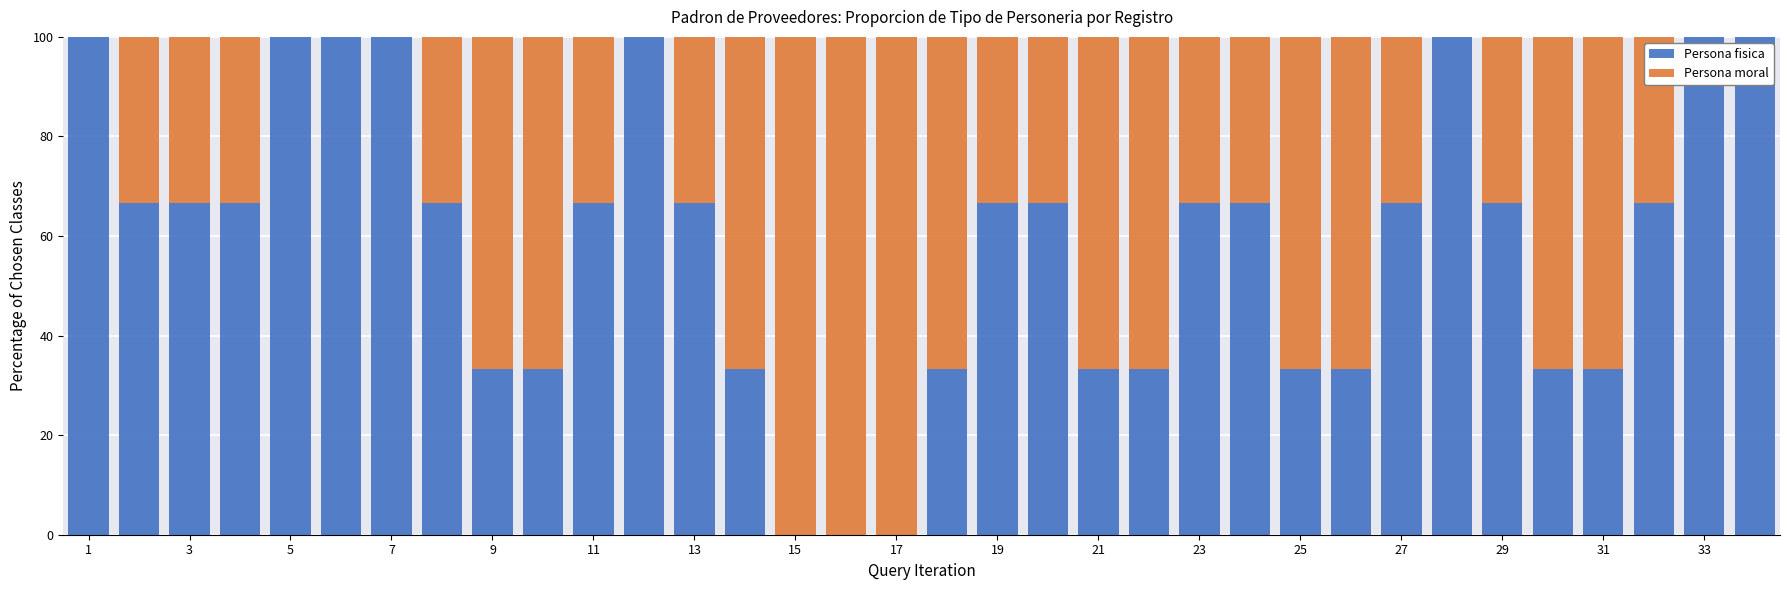

List the series in order of their peak value, lowest first.

Persona fisica, Persona moral